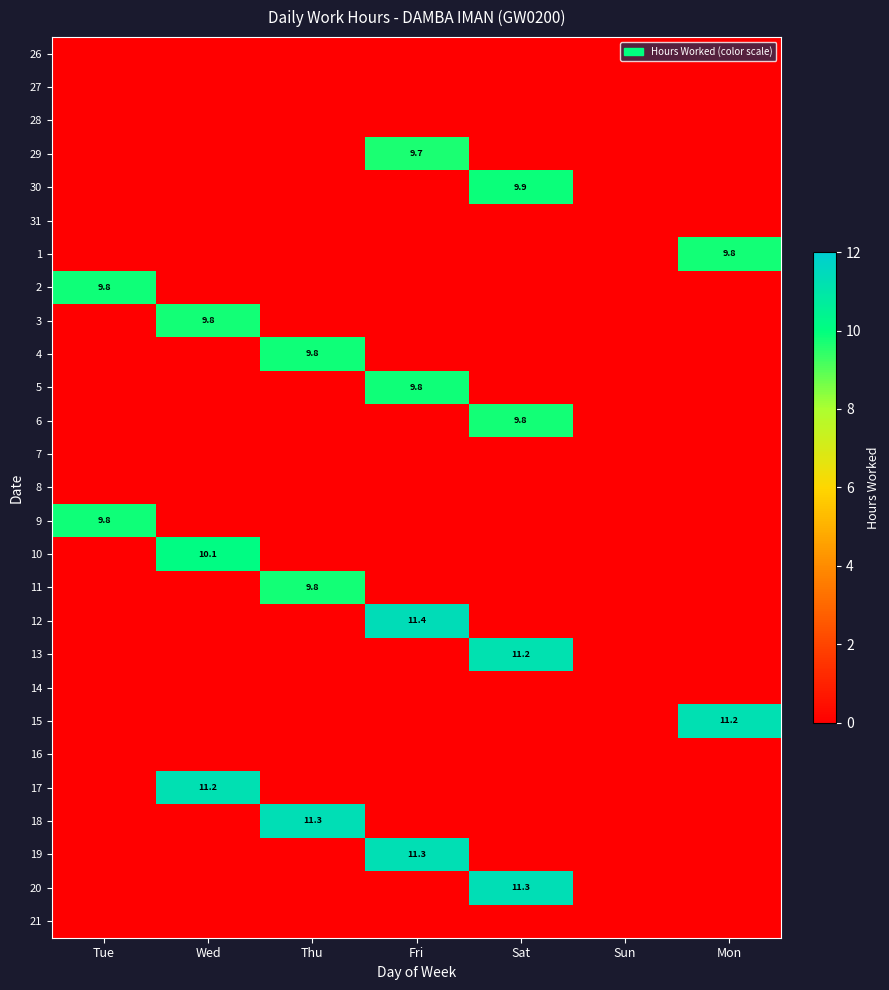

True or false: 29 has a value of 9.7 at Fri.

True